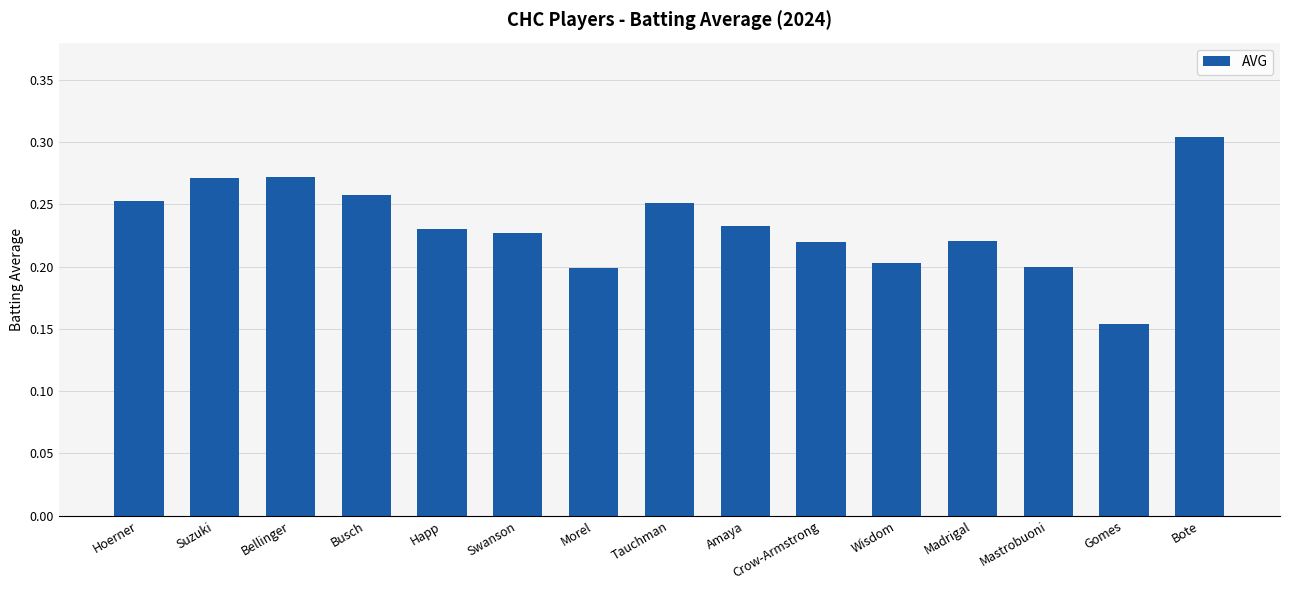

What is the change in value from Wisdom to Bote?

+0.1